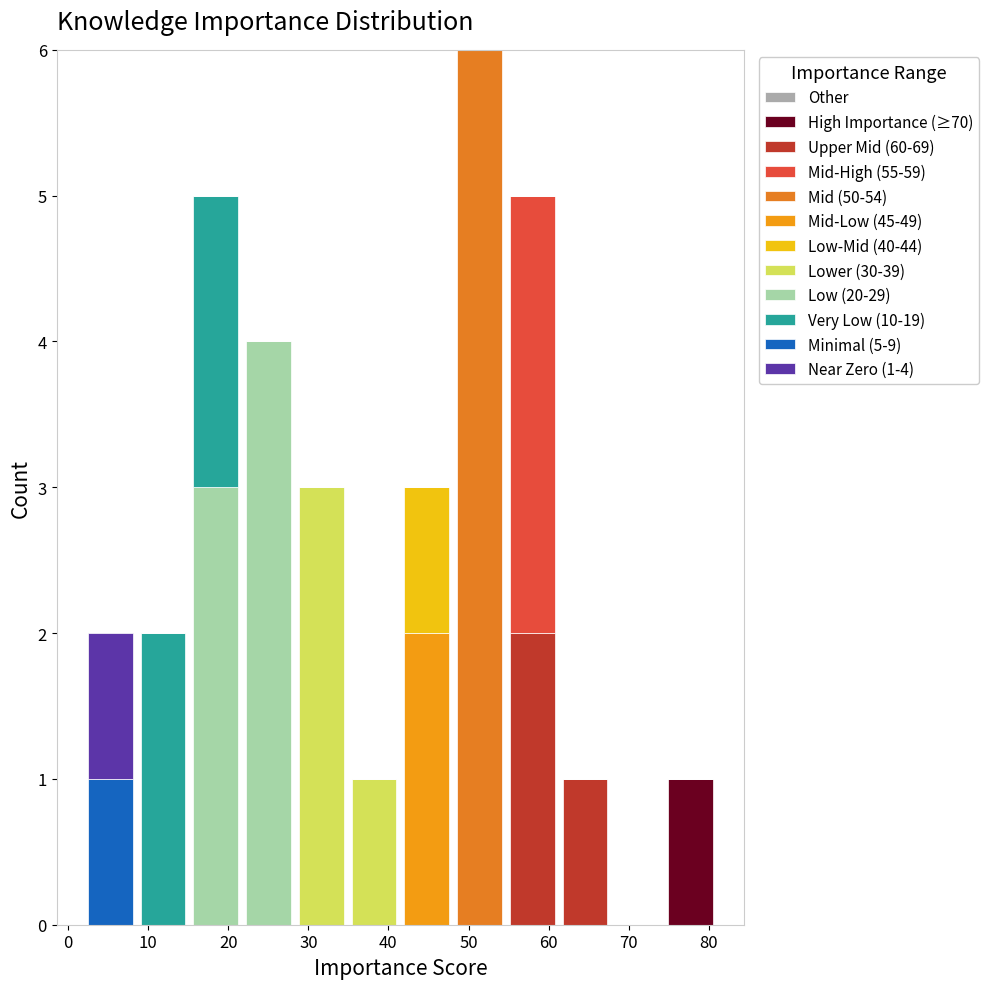

Which range on the x-axis has the tallest stacked bar (by total height)?

48 to 55